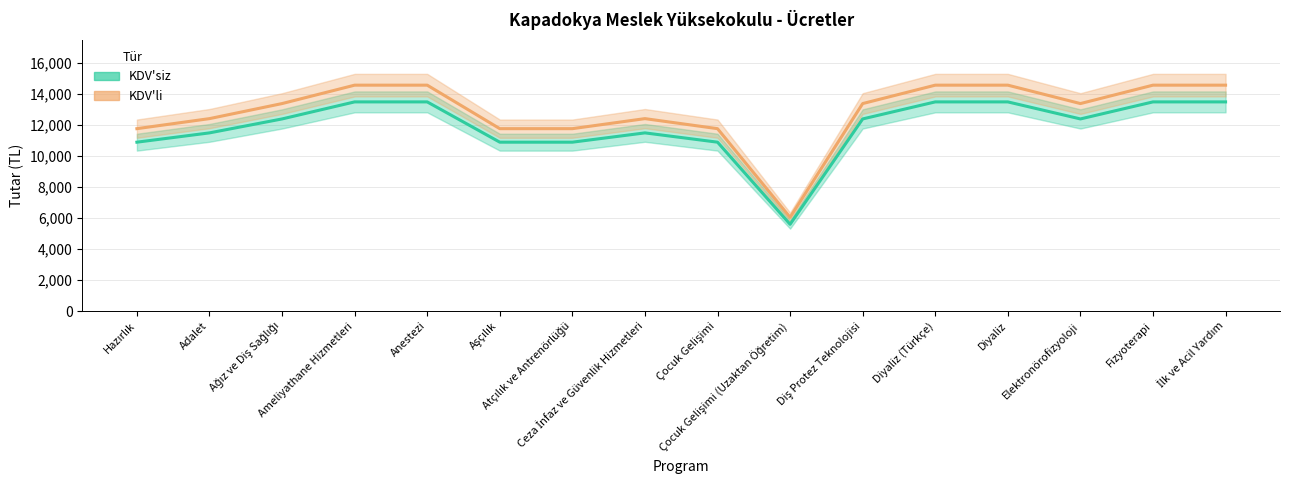

True or false: KDV'li has a value of 14580 at Diyaliz (Türkçe).

True